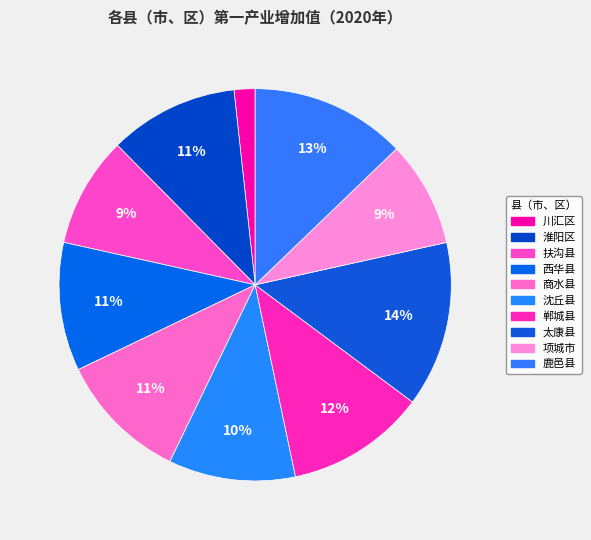

Rank the categories by value from highest to lowest.

太康县, 鹿邑县, 郸城县, 商水县, 淮阳区, 西华县, 沈丘县, 扶沟县, 项城市, 川汇区